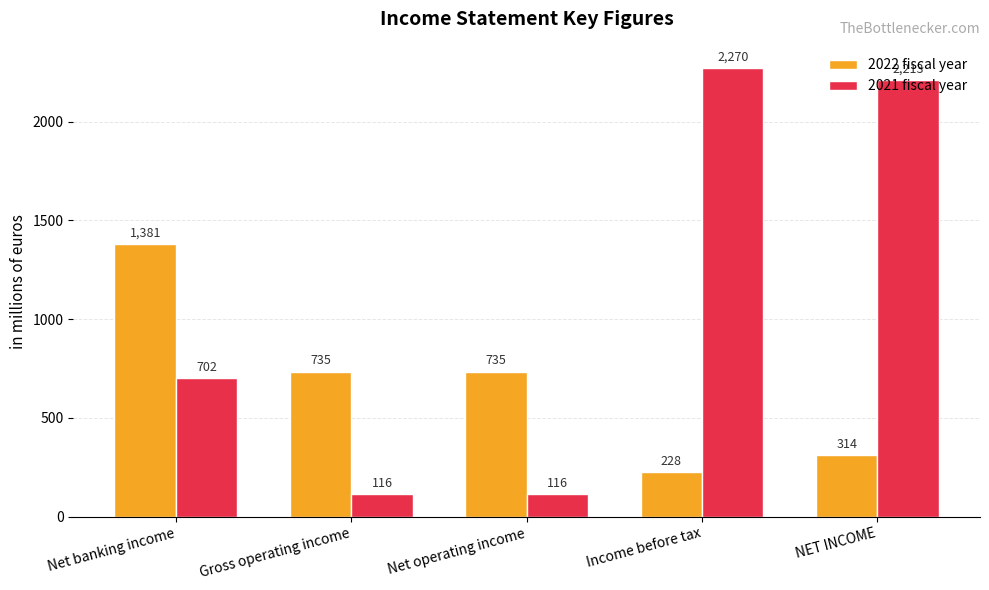

At which label is 2021 fiscal year closest to 1193?

Net banking income